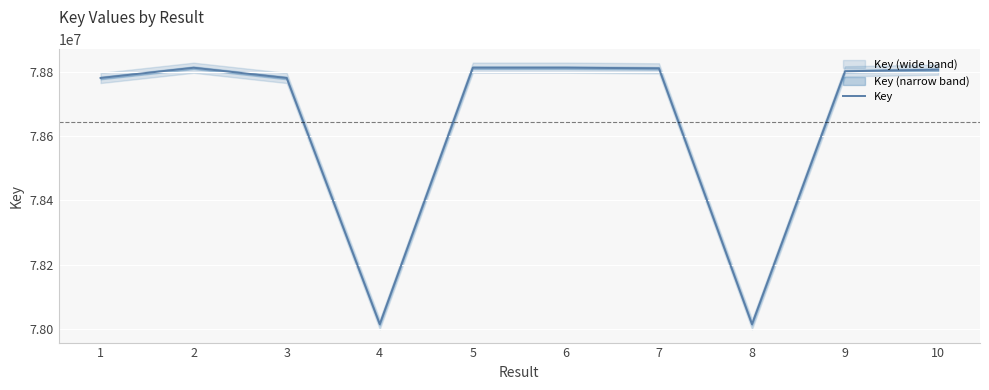

Which category has the lowest value across all series?

8